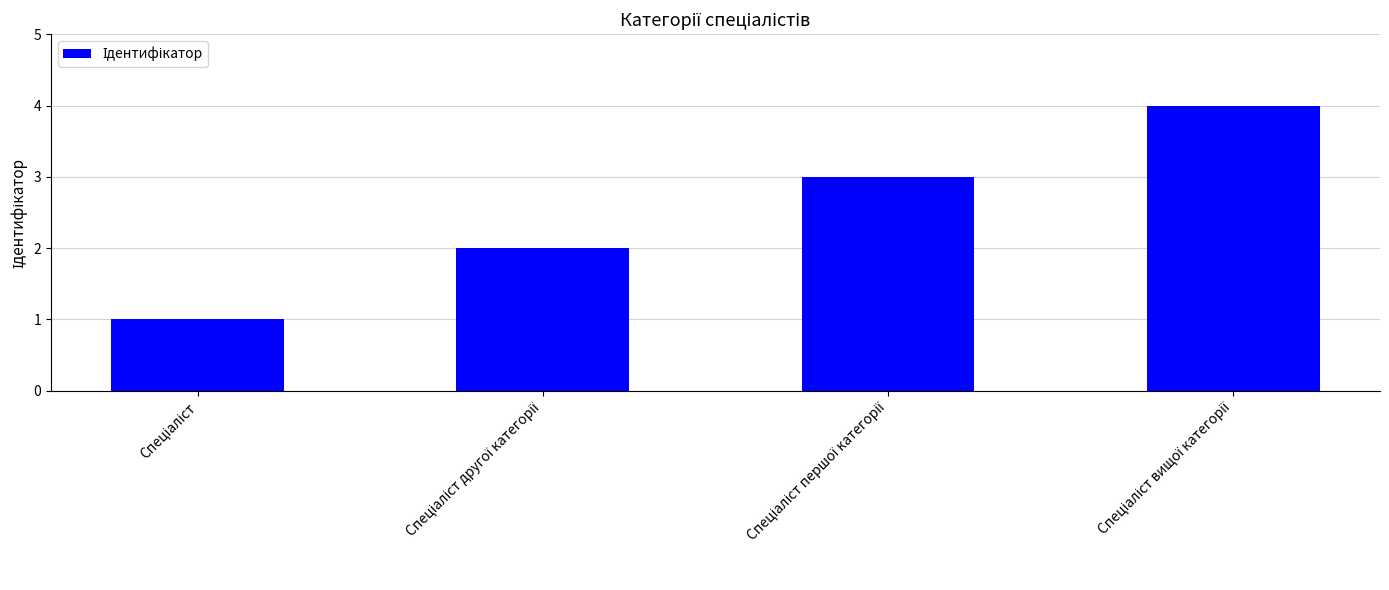

How many data points are less than 3?

2